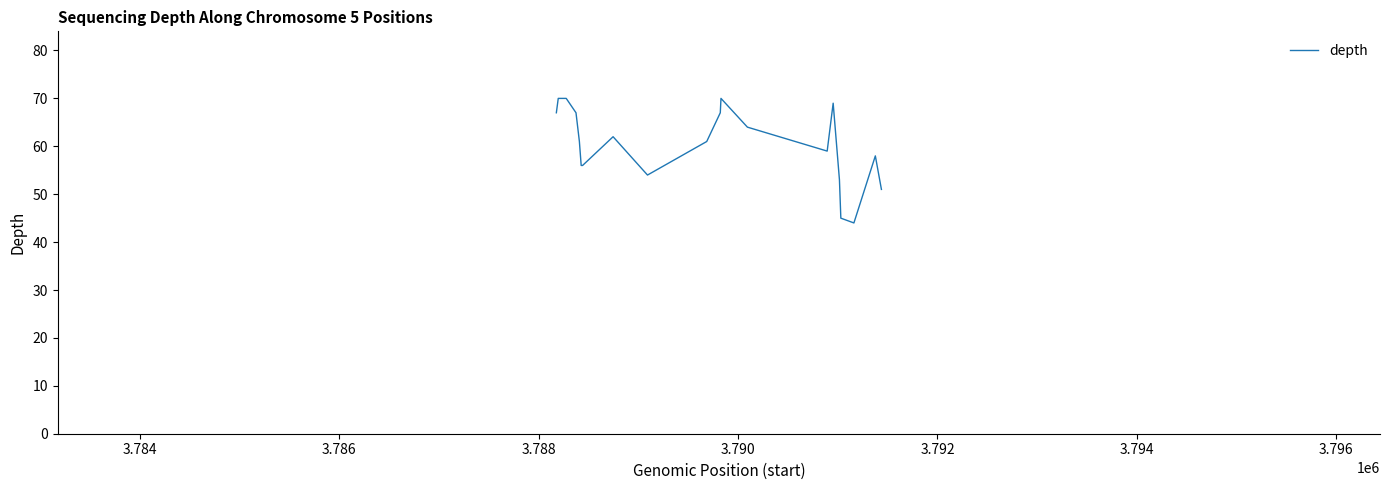

What is the maximum value shown in the chart?

70